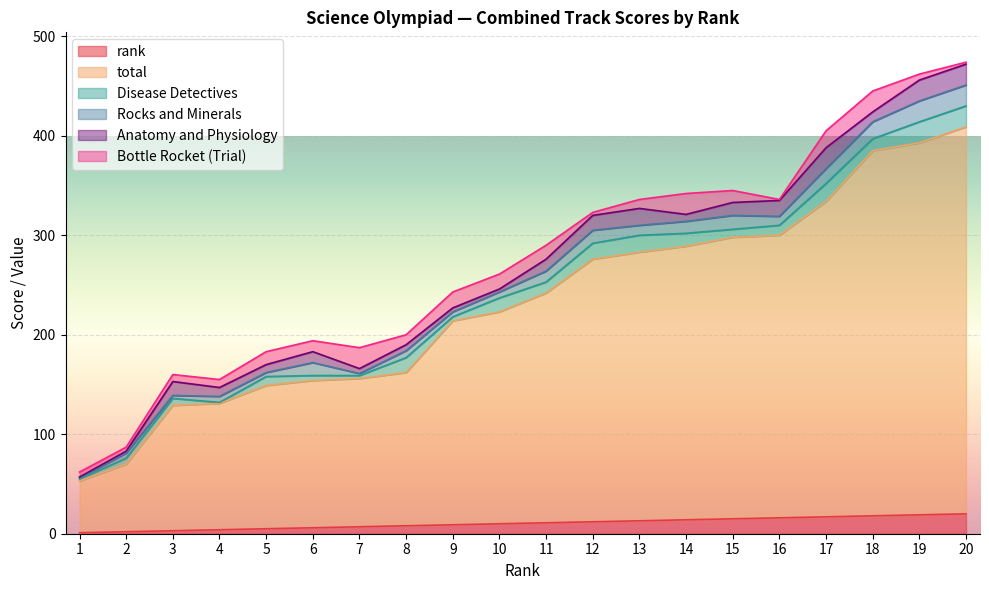

Is it true that Rocks and Minerals equals 13 at 6?

True